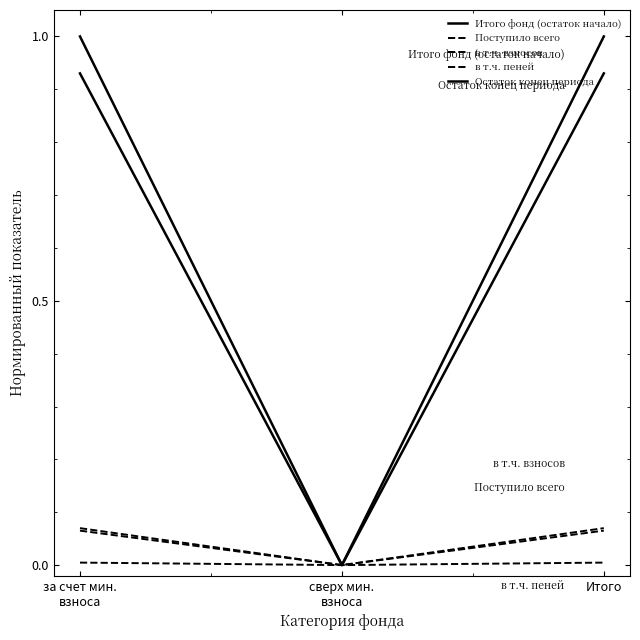

Does the chart have visible grid lines?

No